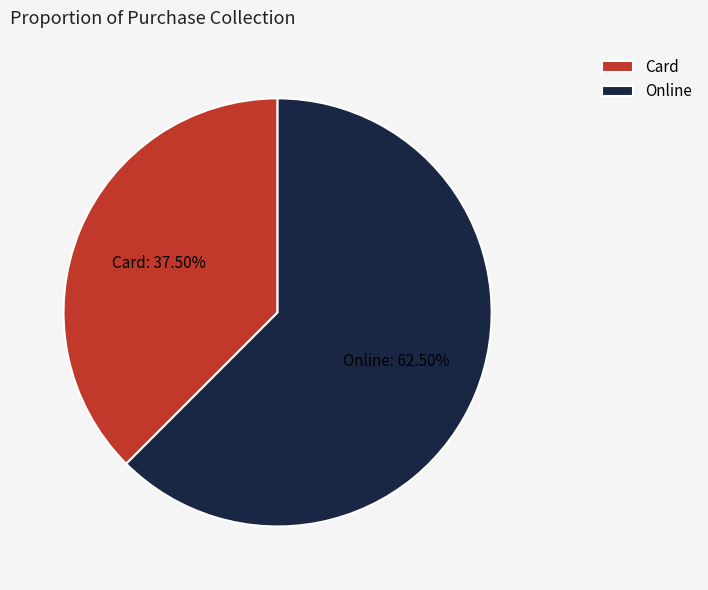

Which has a higher value, Card or Online?

Online